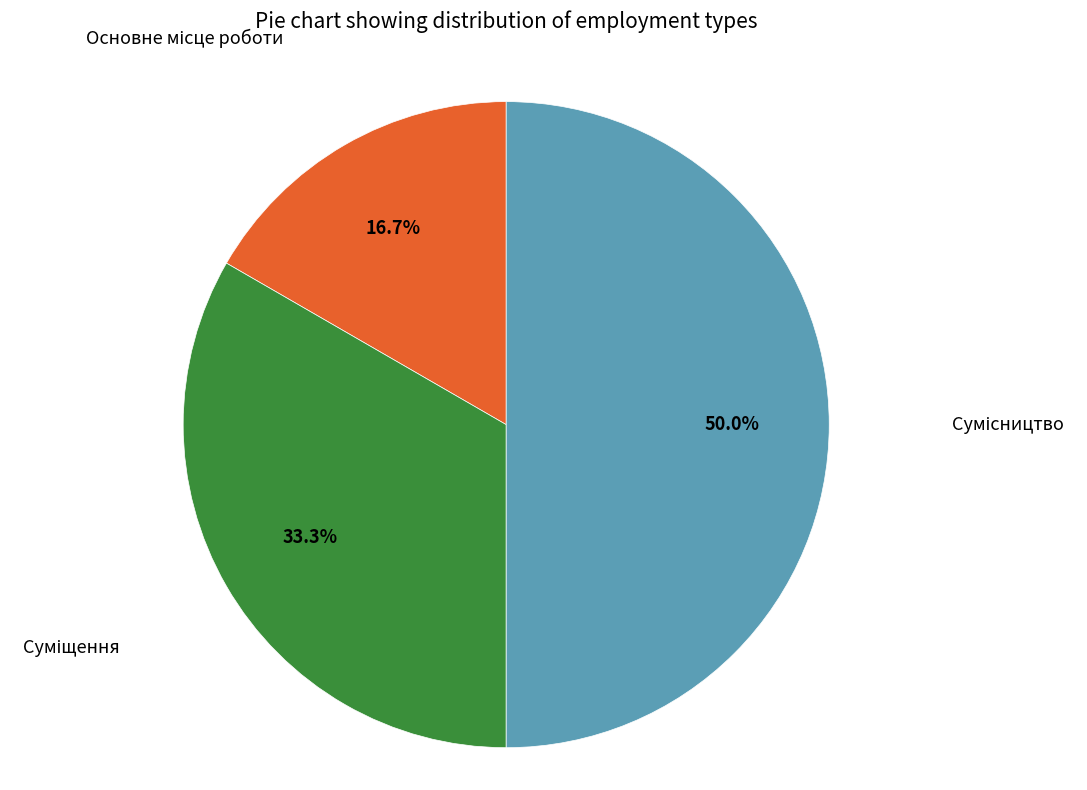

Count the number of slices in the pie.

3